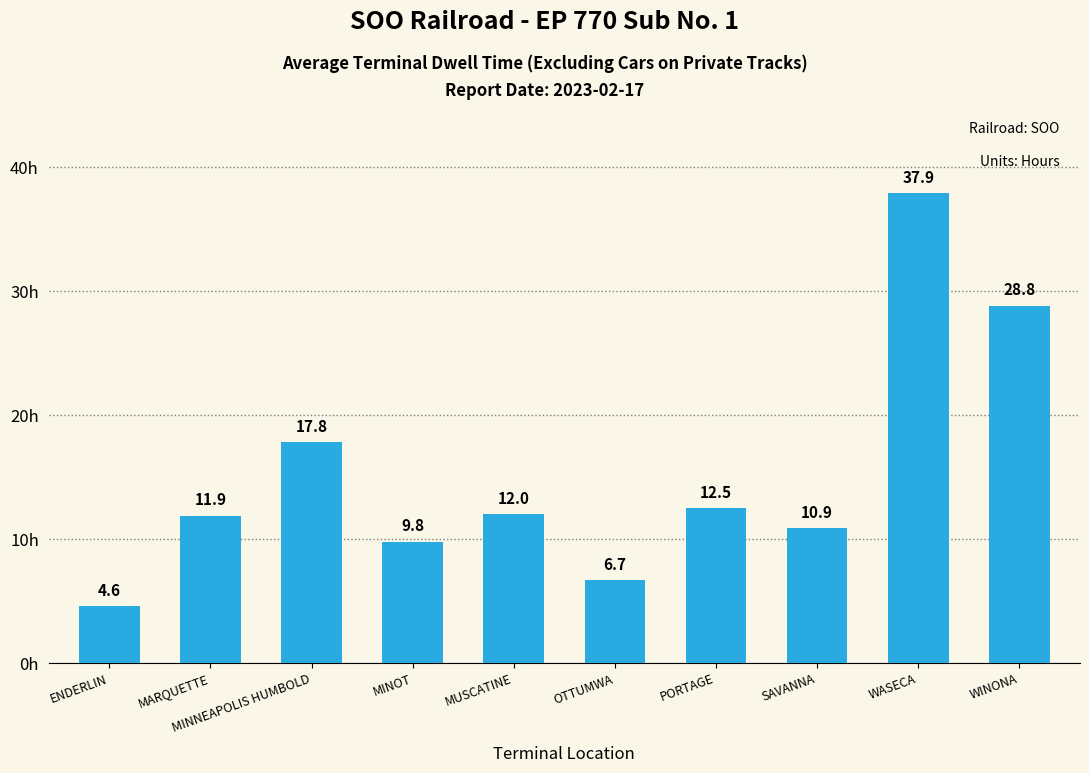

Reading right to left, extract all data points from this chart.

WINONA=28.8	WASECA=37.9	SAVANNA=10.9	PORTAGE=12.5	OTTUMWA=6.7	MUSCATINE=12.0	MINOT=9.8	MINNEAPOLIS HUMBOLD=17.8	MARQUETTE=11.9	ENDERLIN=4.6